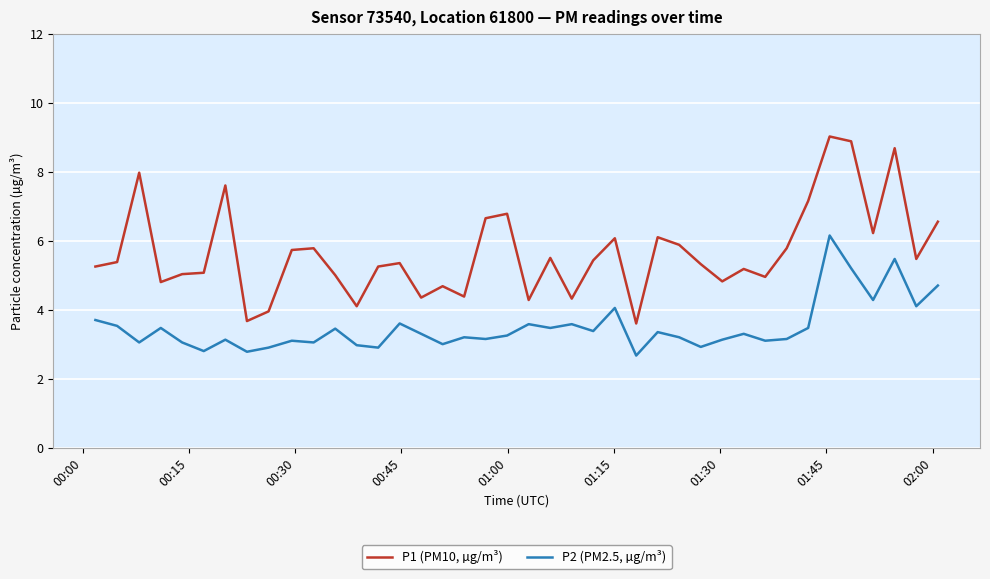

True or false: P2 (PM2.5, µg/m³) has more than 2 interior local peaks.

True